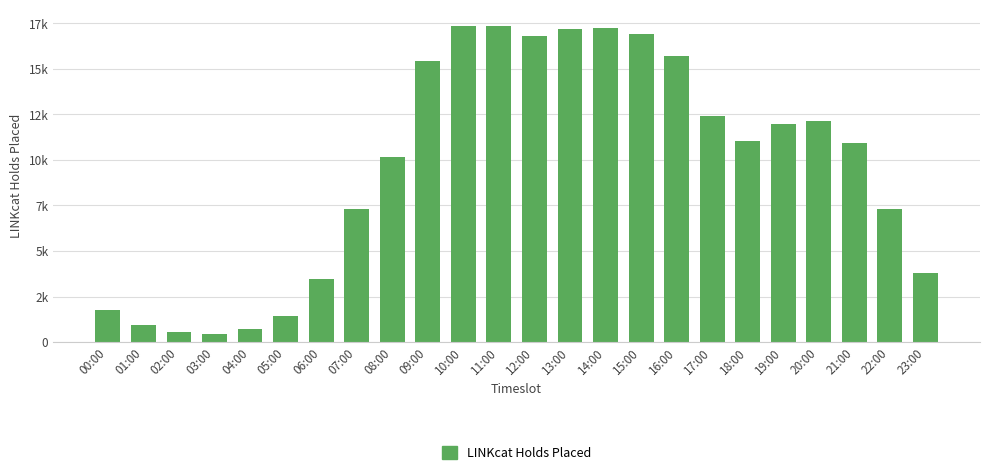

List the labels in order of value, largest first.

11:00, 10:00, 14:00, 13:00, 15:00, 12:00, 16:00, 09:00, 17:00, 20:00, 19:00, 18:00, 21:00, 08:00, 07:00, 22:00, 23:00, 06:00, 00:00, 05:00, 01:00, 04:00, 02:00, 03:00